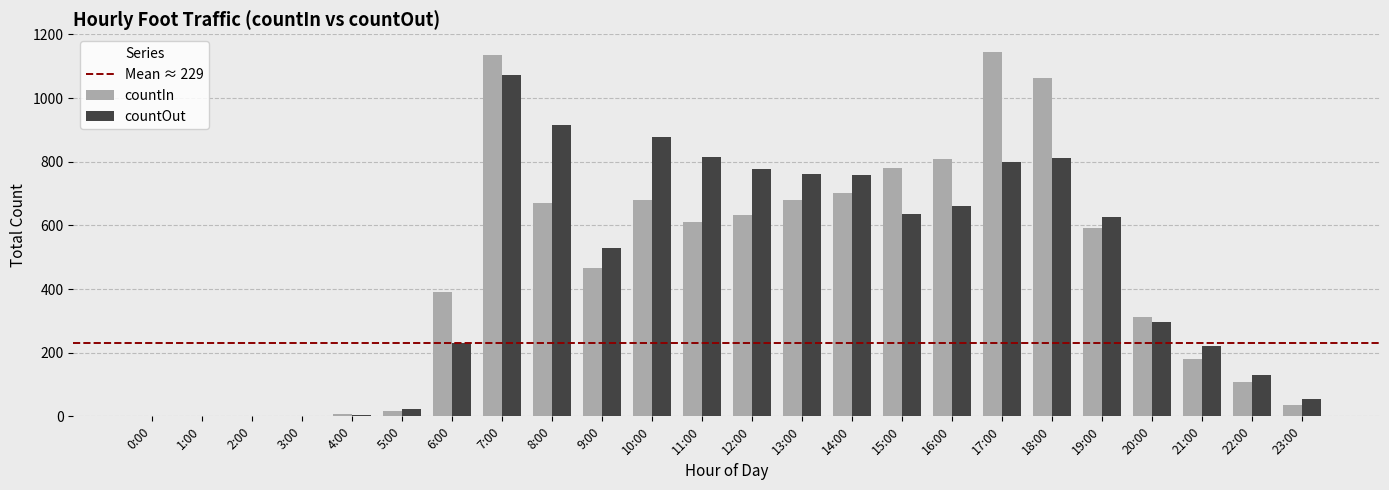

What is the difference between the countIn values at 23:00 and 7:00?

1098